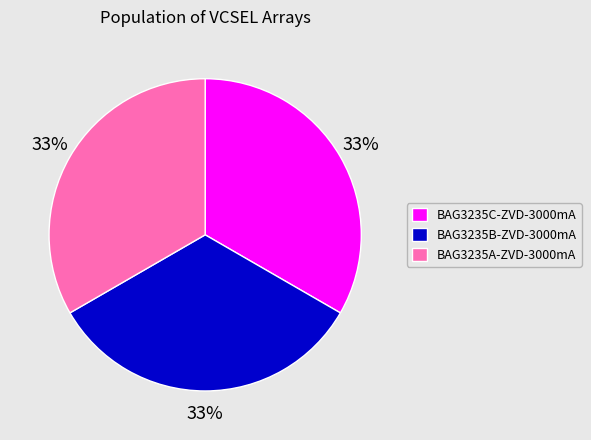

Do BAG3235C-ZVD-3000mA and BAG3235B-ZVD-3000mA together represent more than half of the pie?

Yes